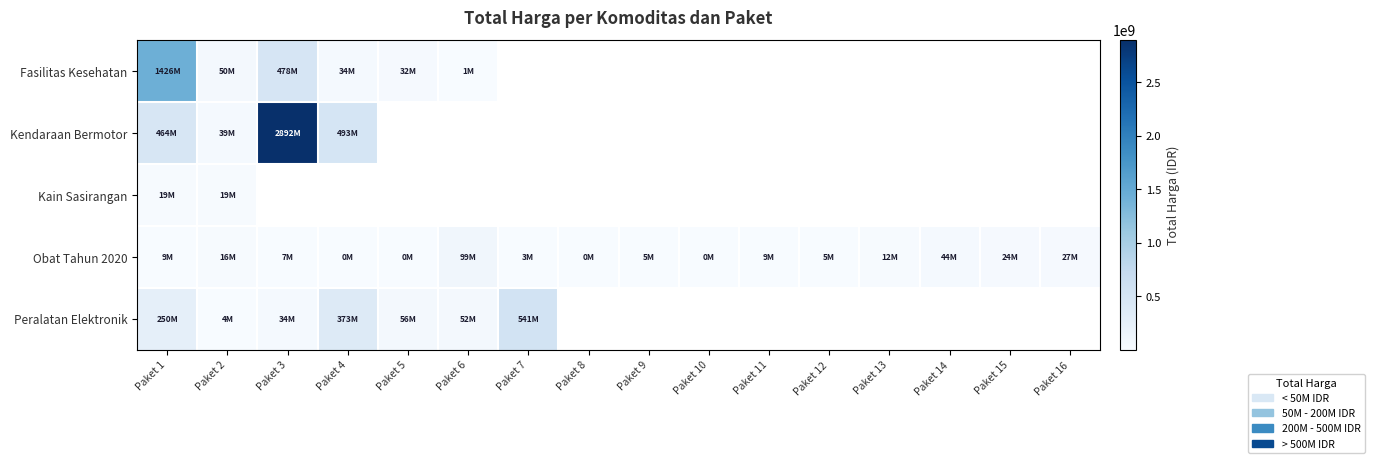

Between Paket 2 and Paket 8, which series saw the biggest shift?

Obat Tahun 2020